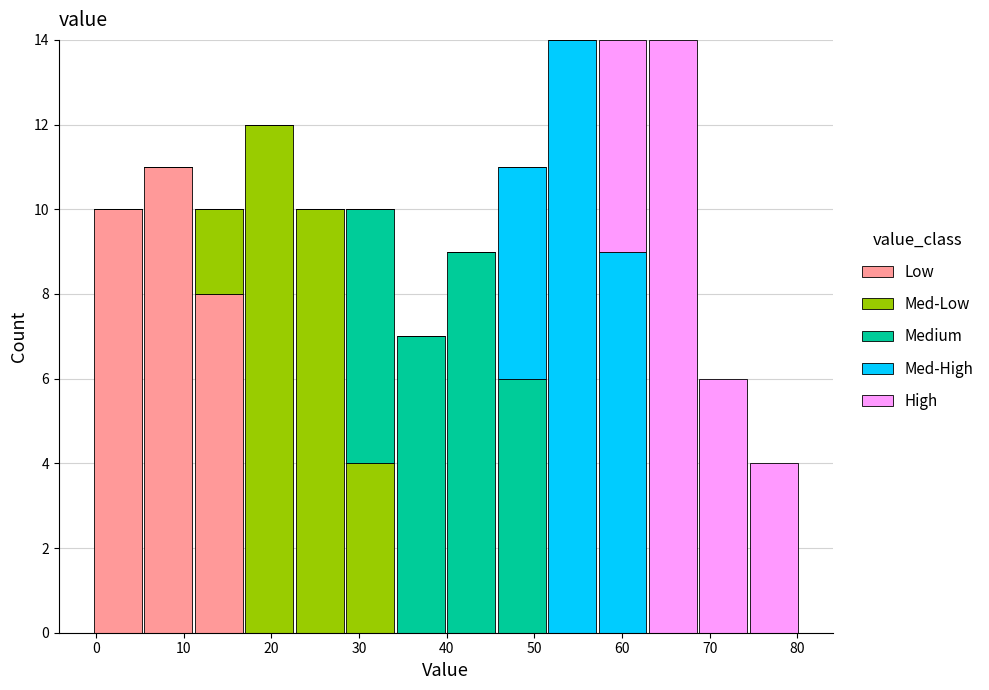

Reading left to right, transcribe this chart: for each stacked bar, give the range it covers on the x-axis and its total height. Neither the bar edges nor the heights are printed on the chart, so give them approximately, as read against the axes.

0 to 5: 10
5 to 11: 11
11 to 17: 10
17 to 23: 12
23 to 28: 10
28 to 34: 10
34 to 40: 7
40 to 46: 9
46 to 51: 11
51 to 57: 14
57 to 63: 14
63 to 69: 14
69 to 74: 6
74 to 80: 4